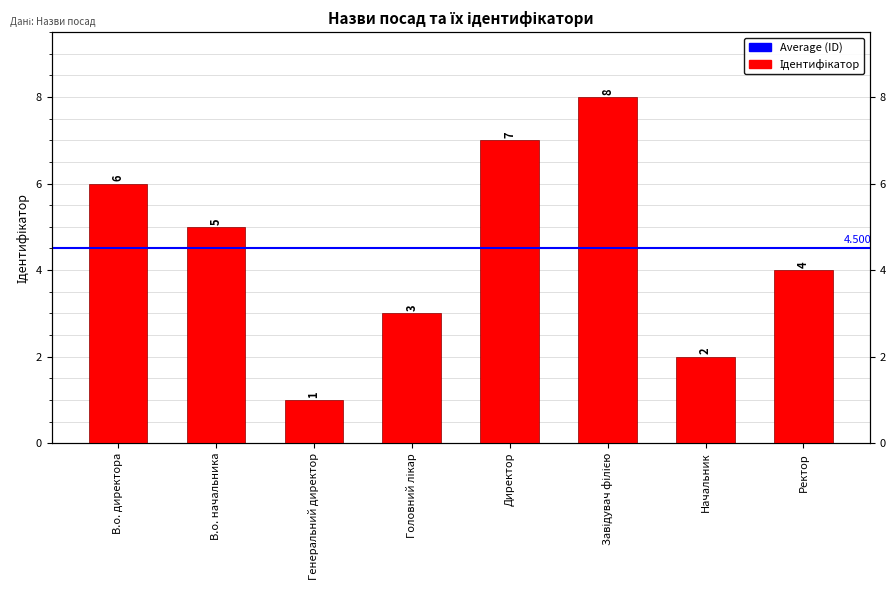

What is the change in value from В.о. начальника to Директор?

+2